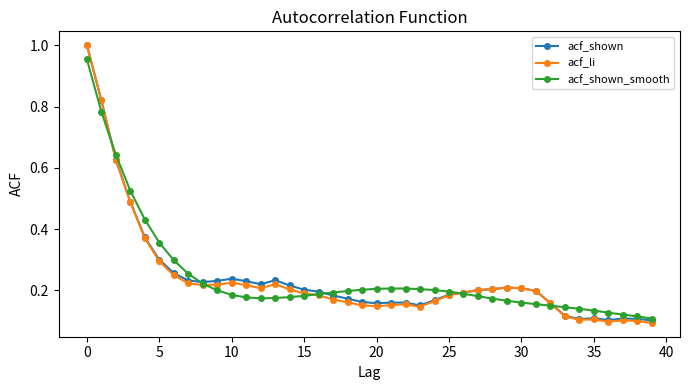

True or false: acf_shown has more than 1 points higher than both neighbors.

True